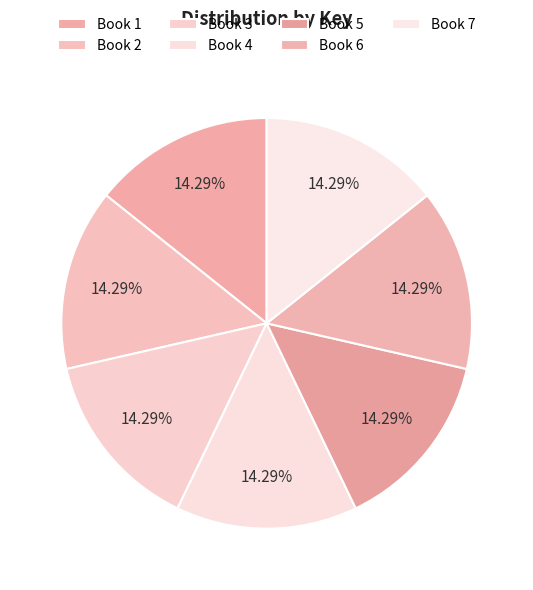

To the nearest percent, what percentage of the pie is Book 1?

14%